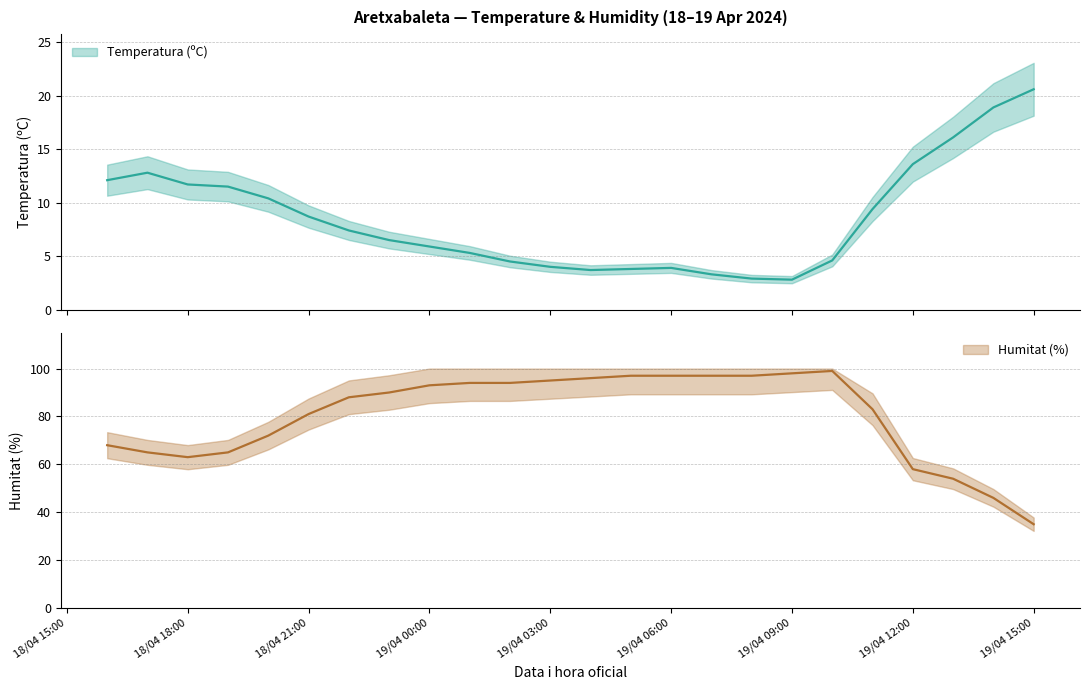

Where is the first local minimum for Temperatura (ºC)?

19/04/2024 04:00